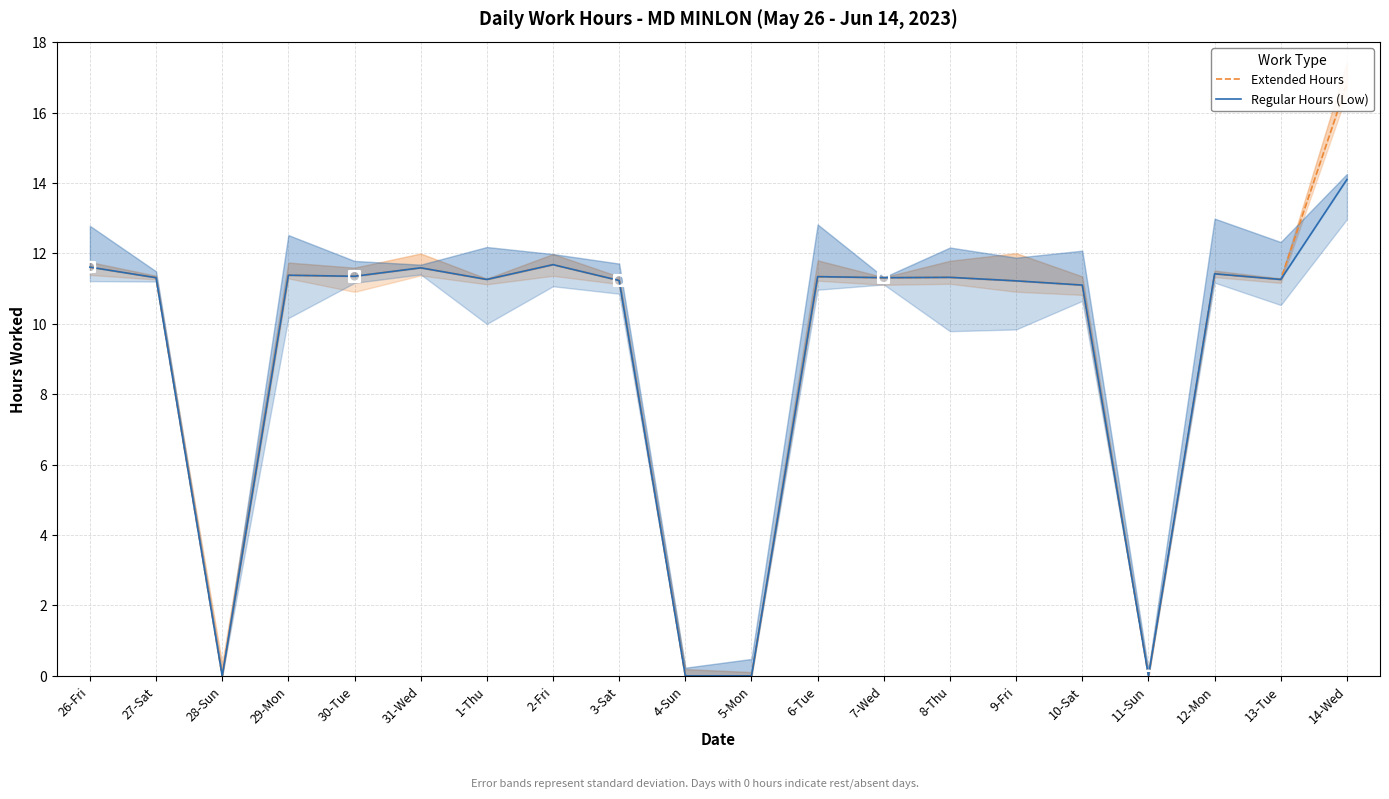

Which series has the largest total across all categories?

Extended Hours